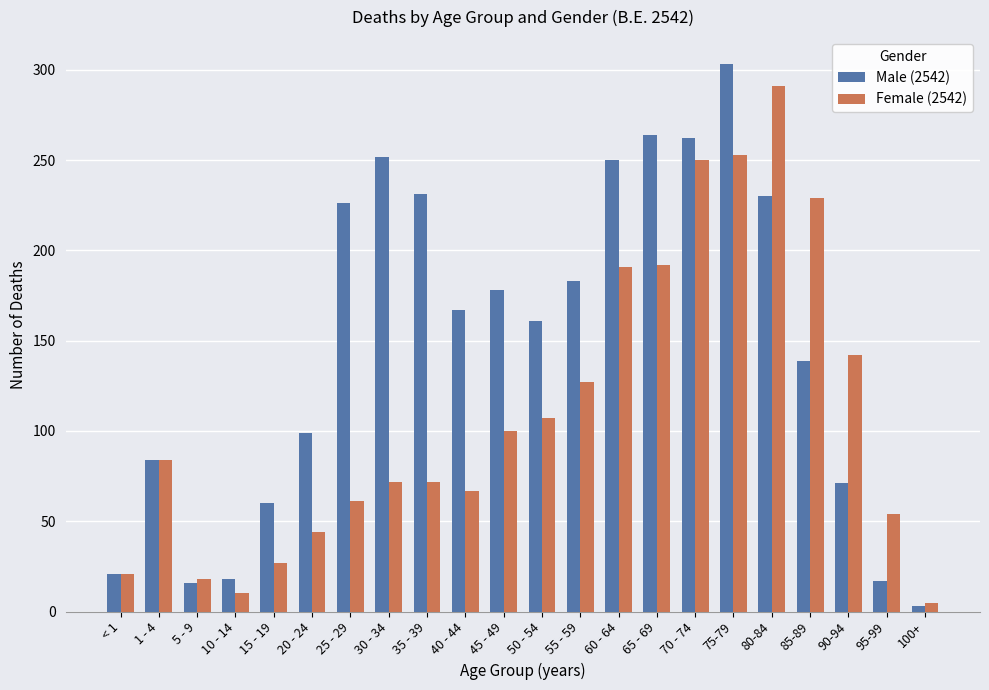

The value of Male (2542) at 1 - 4 is 116. True or false?

False